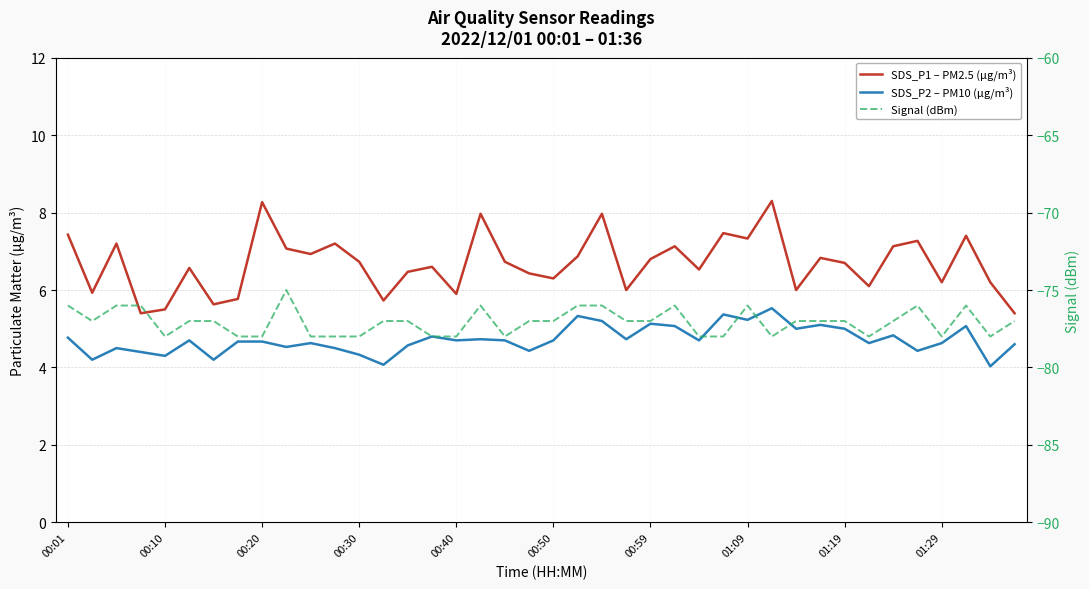

True or false: SDS_P2 – PM10 (μg/m³) and Signal (dBm) intersect in this chart.

False